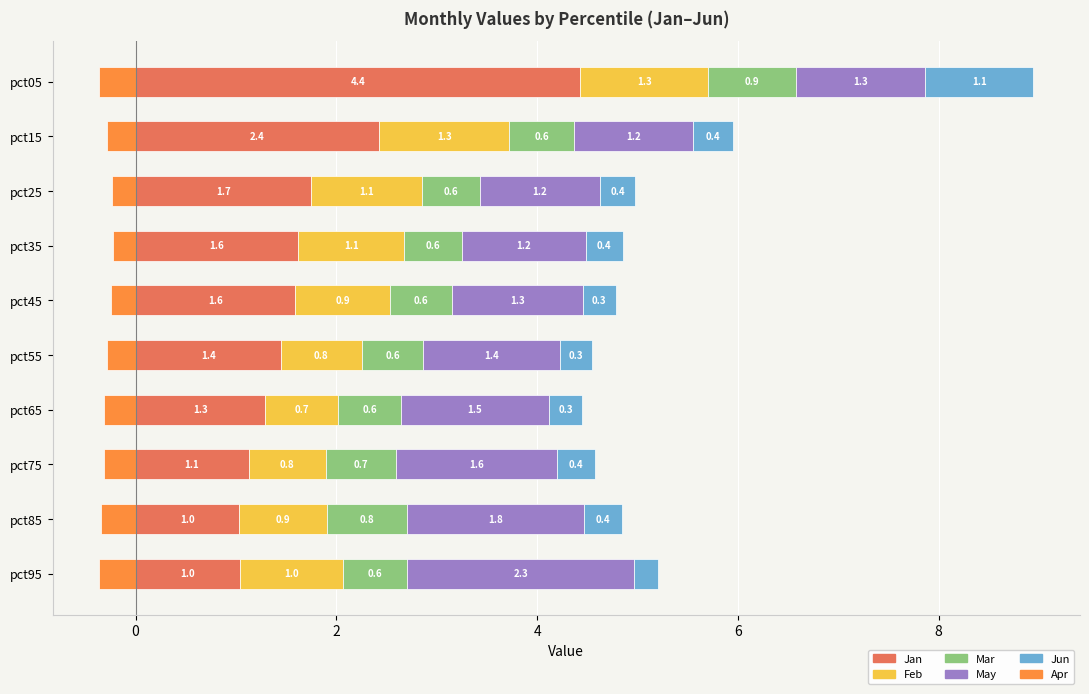

How many distinct data groups are displayed?

6